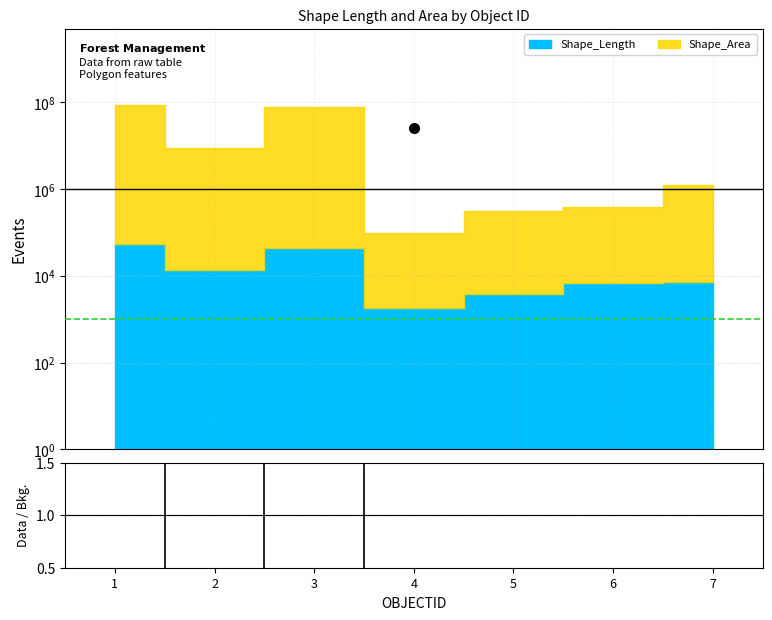

Where is the first local maximum?

3